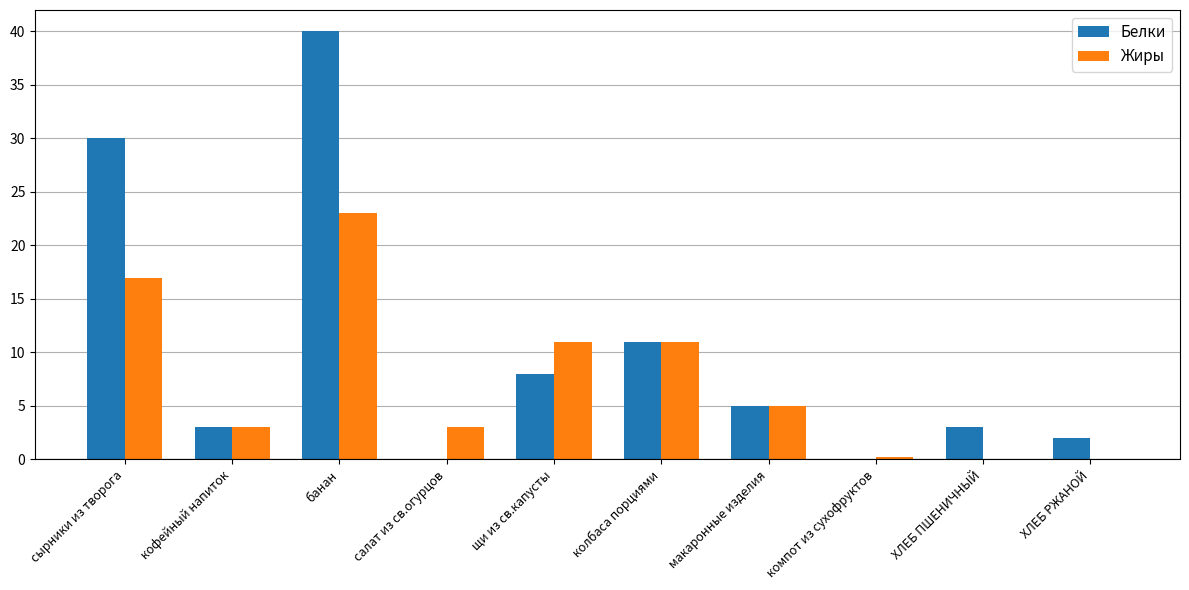

How many series are shown in this chart?

2